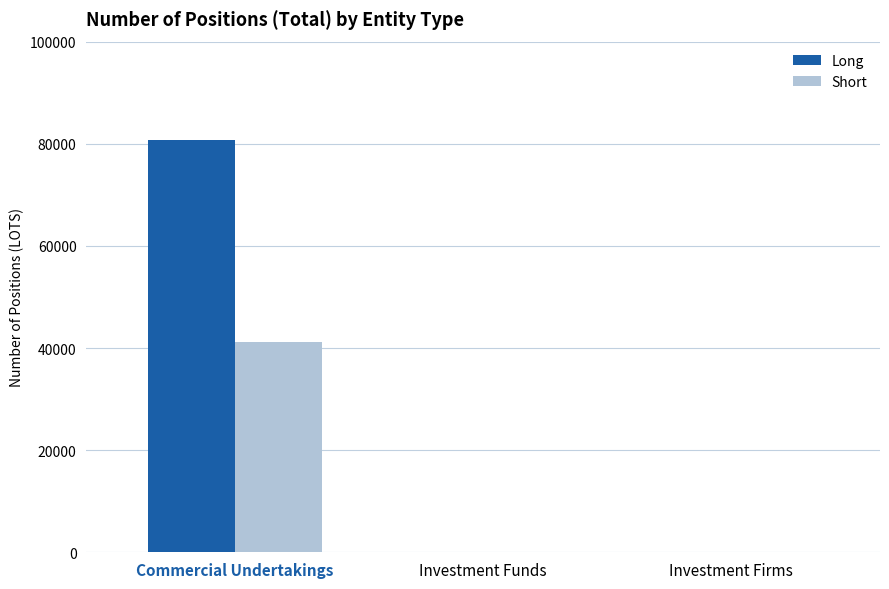

The value of Short at Commercial Undertakings is 56267.1. True or false?

False